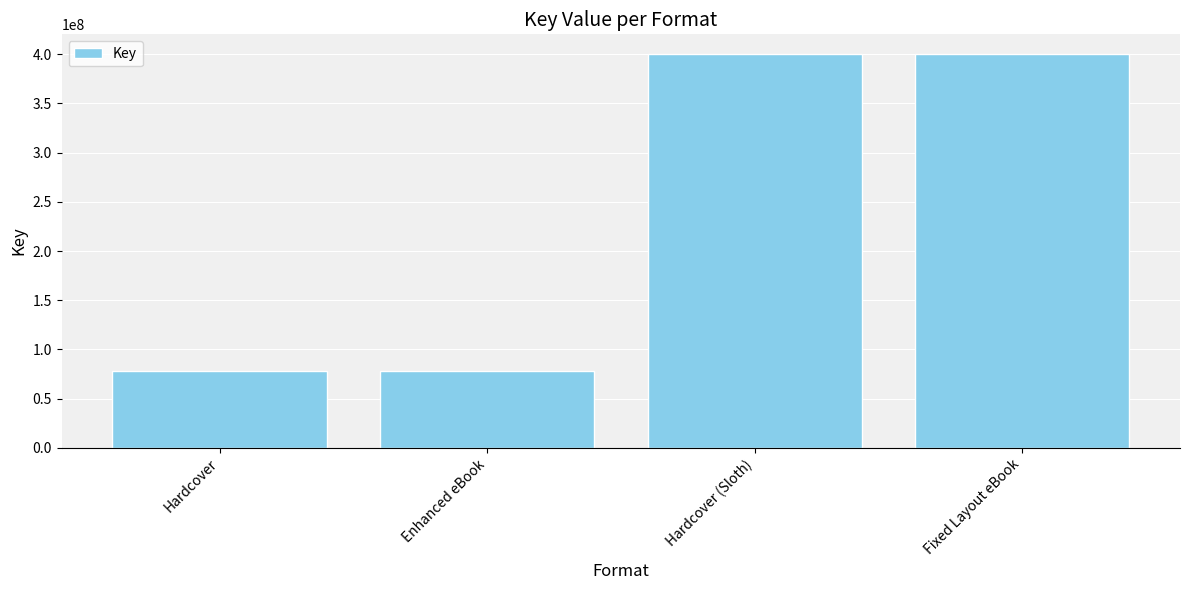

Reading right to left, extract all data points from this chart.

400094893	400094893	77728629	77728629